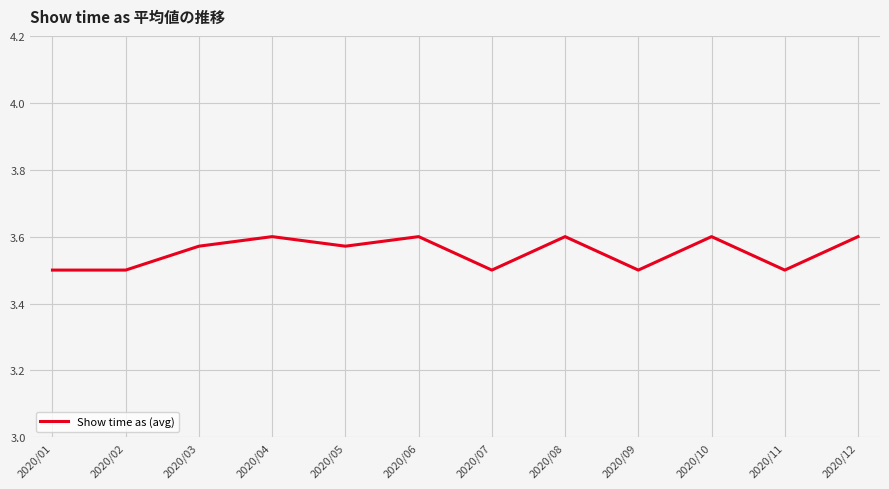

What is the sum of all values?

42.6